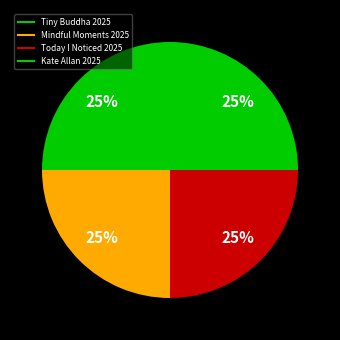

Which has a higher value, Mindful Moments 2025 or Tiny Buddha 2025?

Tiny Buddha 2025